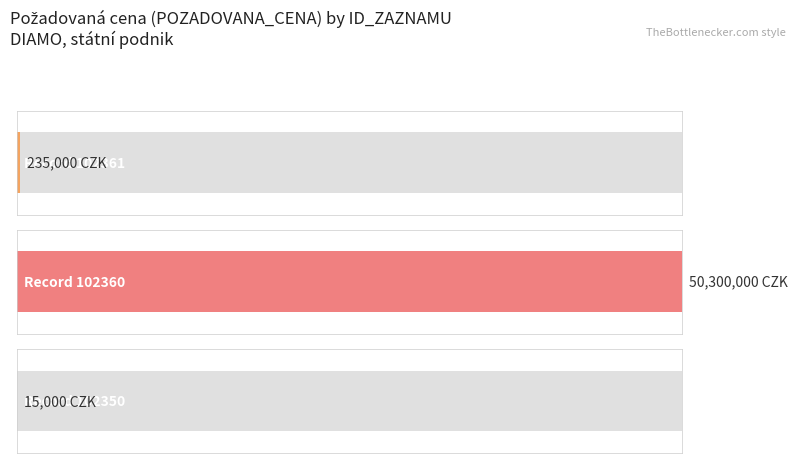

What is the smallest value displayed?

15000